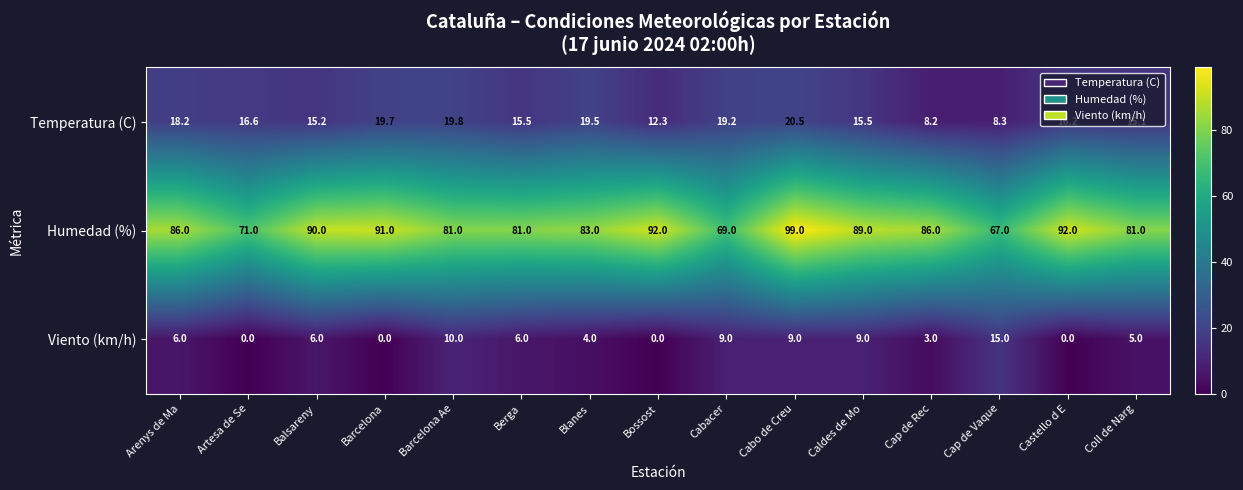

What is the difference between the second highest and minimum values in the Temperatura (C) series?

11.6